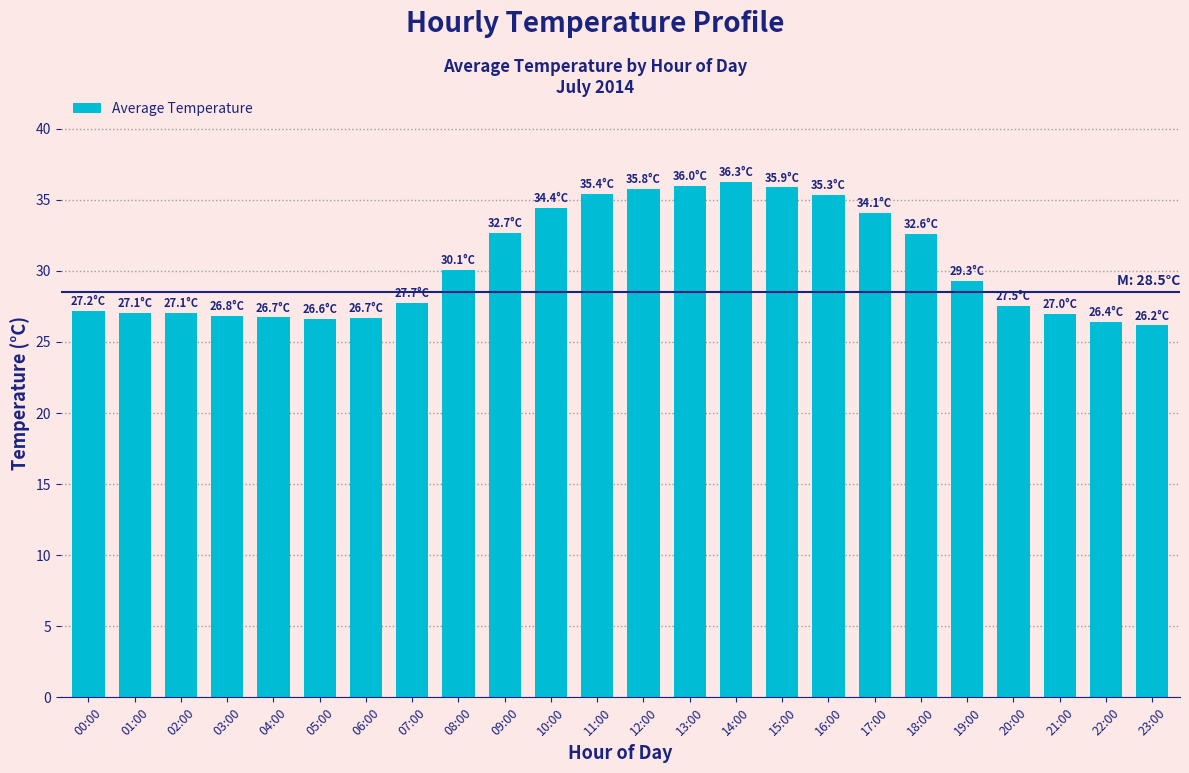

What position from the left is 21:00?

22